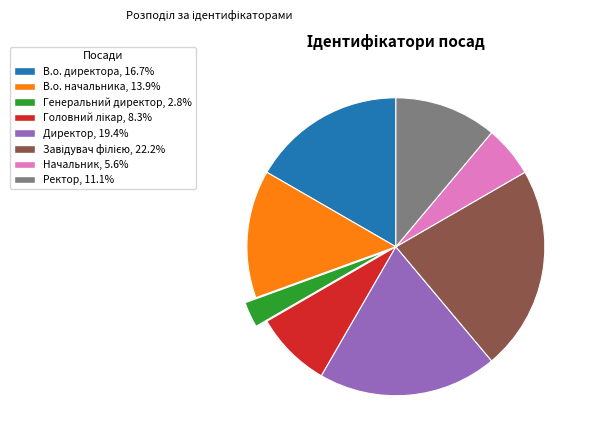

Is the sum of Ректор, 11.1% and Директор, 19.4% greater than half?

No